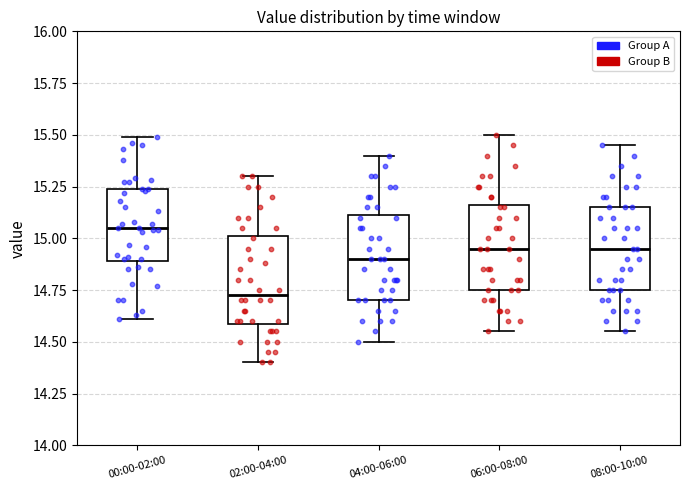

Which box's median line is the highest?

00:00-02:00